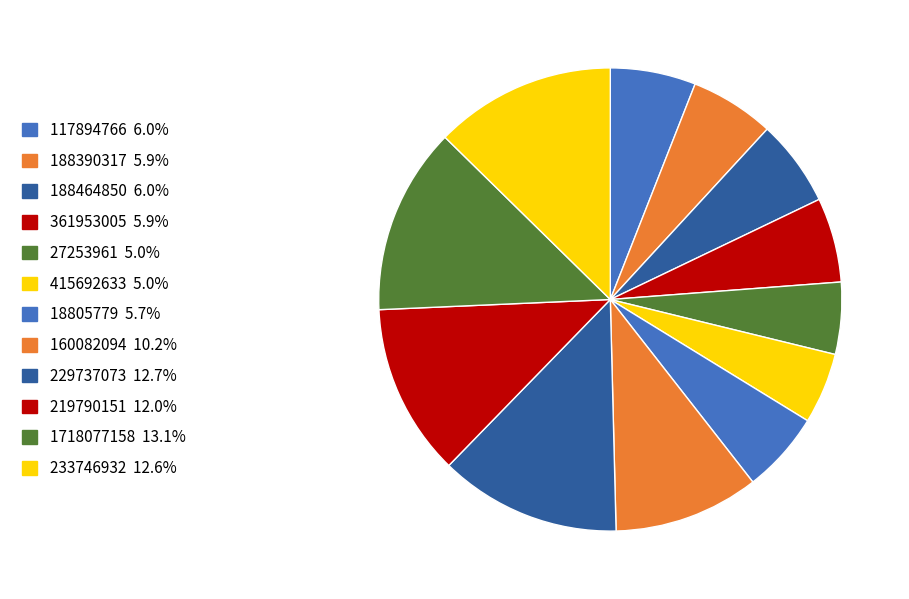

Is it true that 188464850 is 6% of the pie?

True